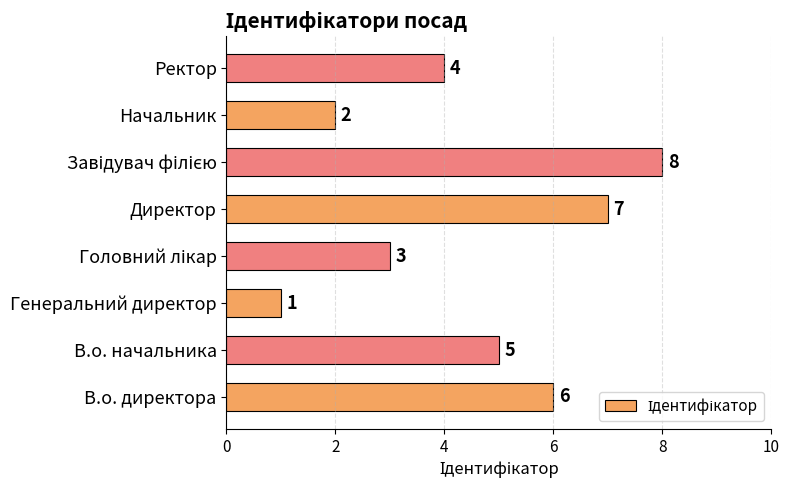

What is the ratio of the value at В.о. директора to the value at Ректор?

1.5